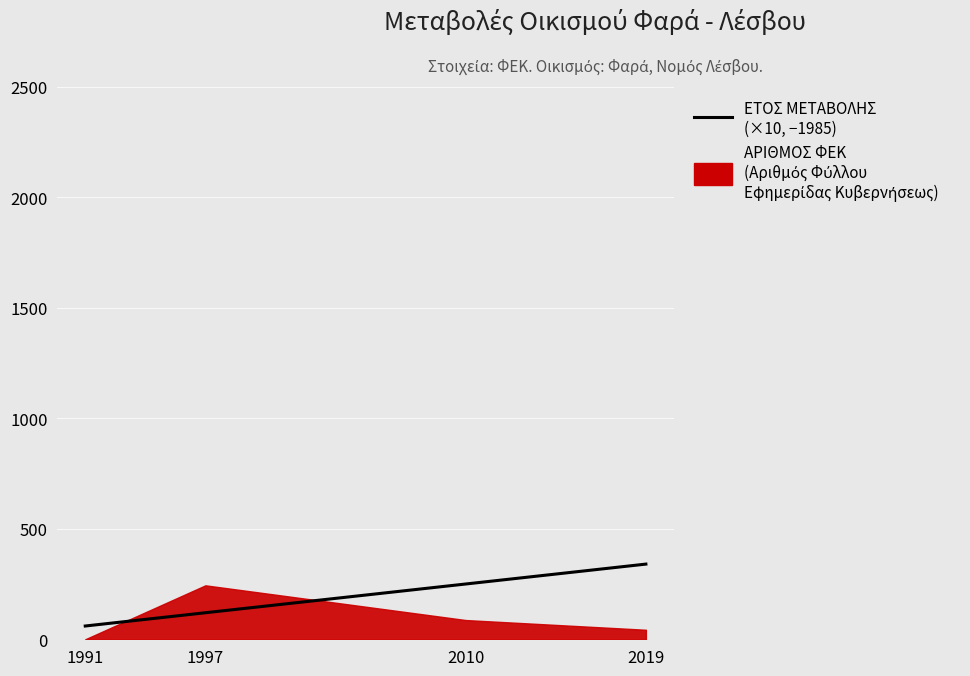

What is the ratio of the value at 2010 to the value at 1991?

4.2